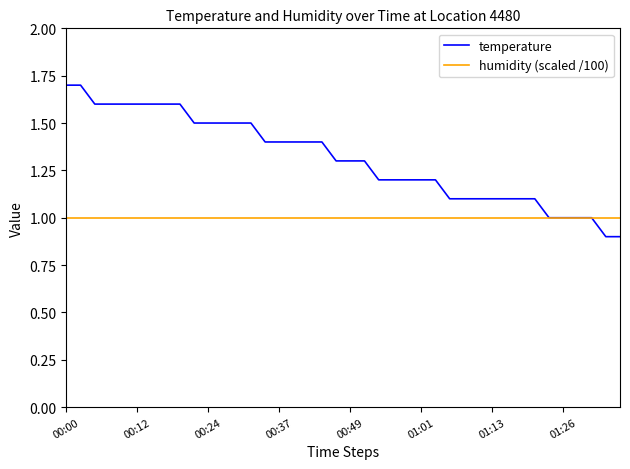

Which series has the largest total across all categories?

temperature